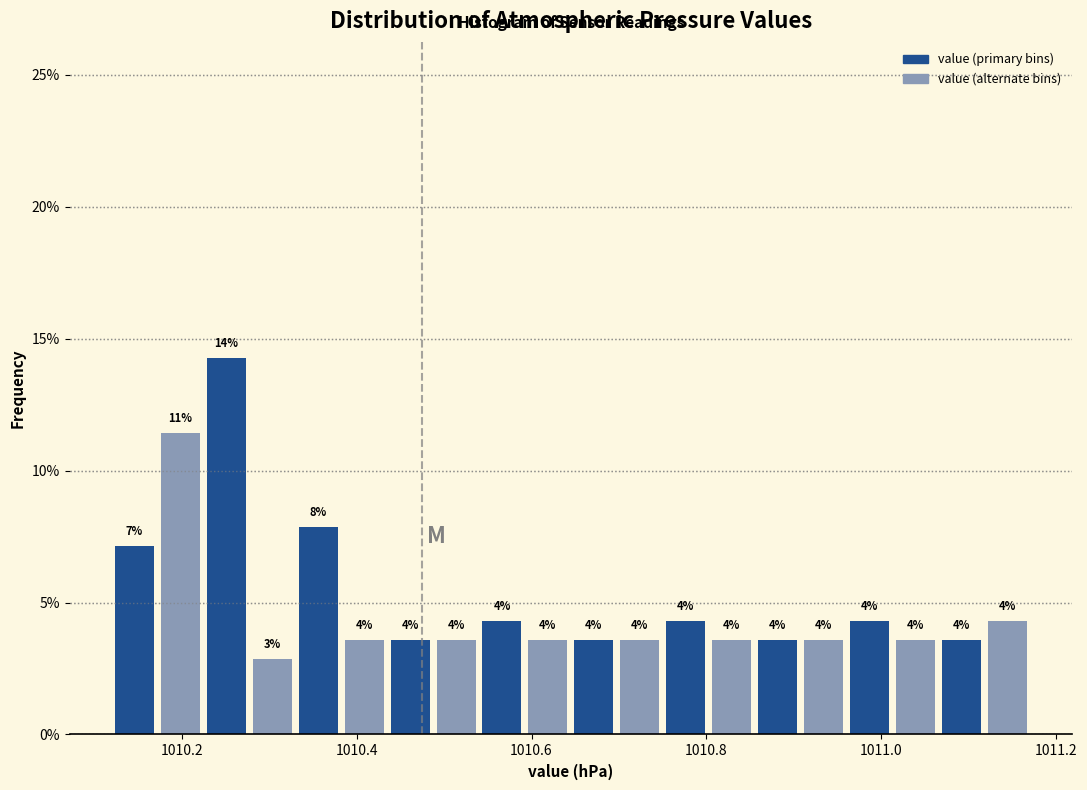

Read against the x-axis, roughly where is the centre of the tallest bar?

1010.26